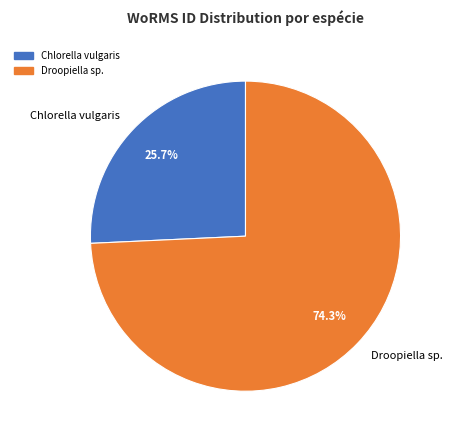

To the nearest percent, what is the combined percentage of Droopiella sp. and Chlorella vulgaris?

100%